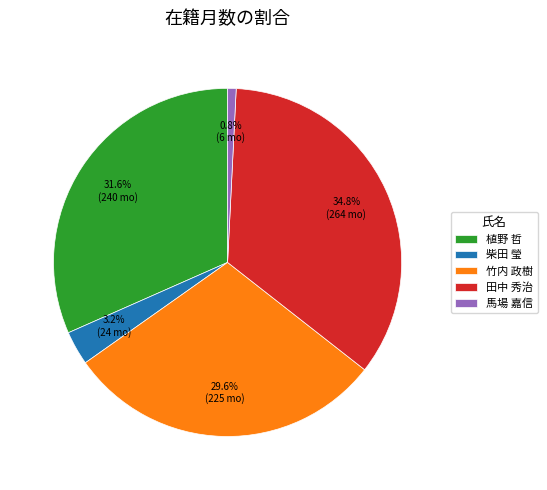

Which category has the smallest portion of the pie?

馬場 嘉信